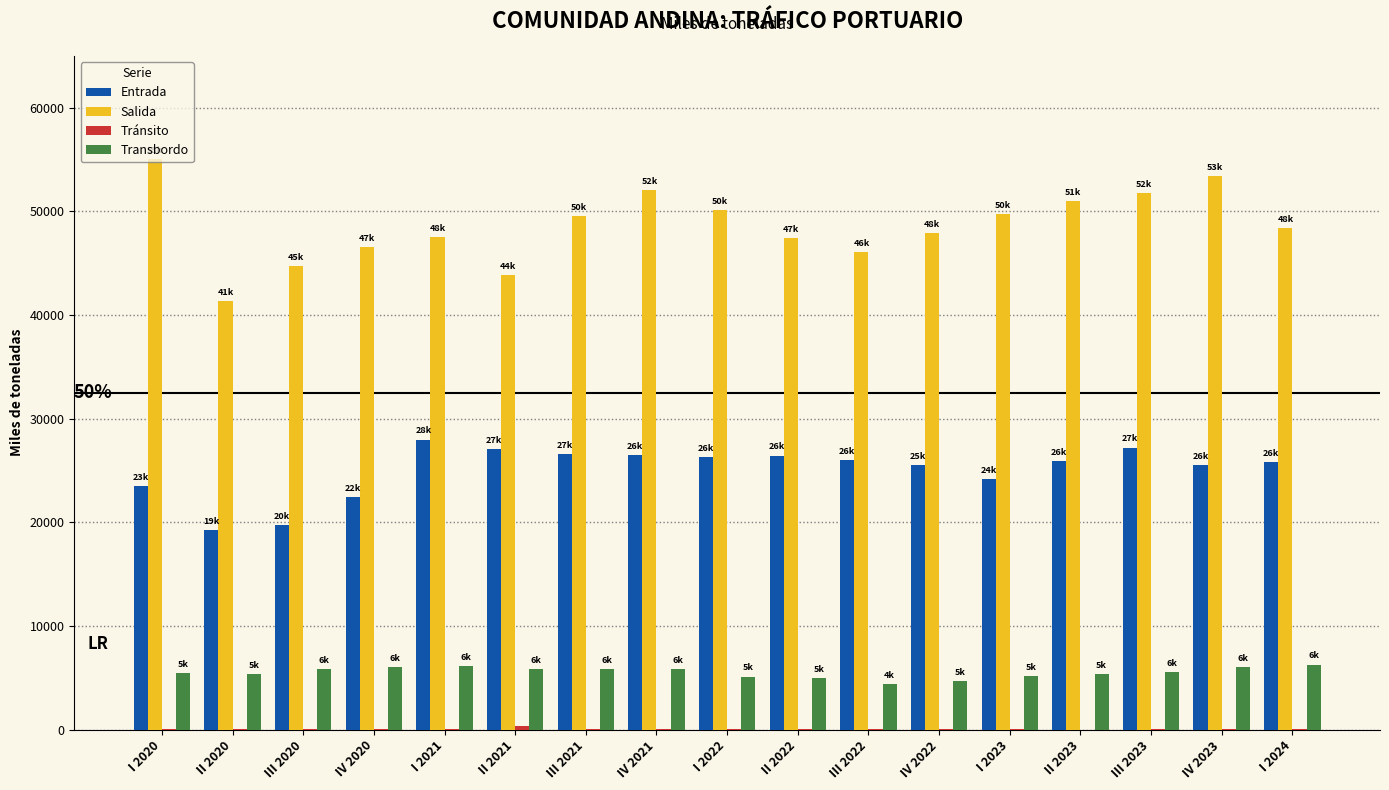

True or false: Salida has a value of 53417.2 at IV 2023.

True